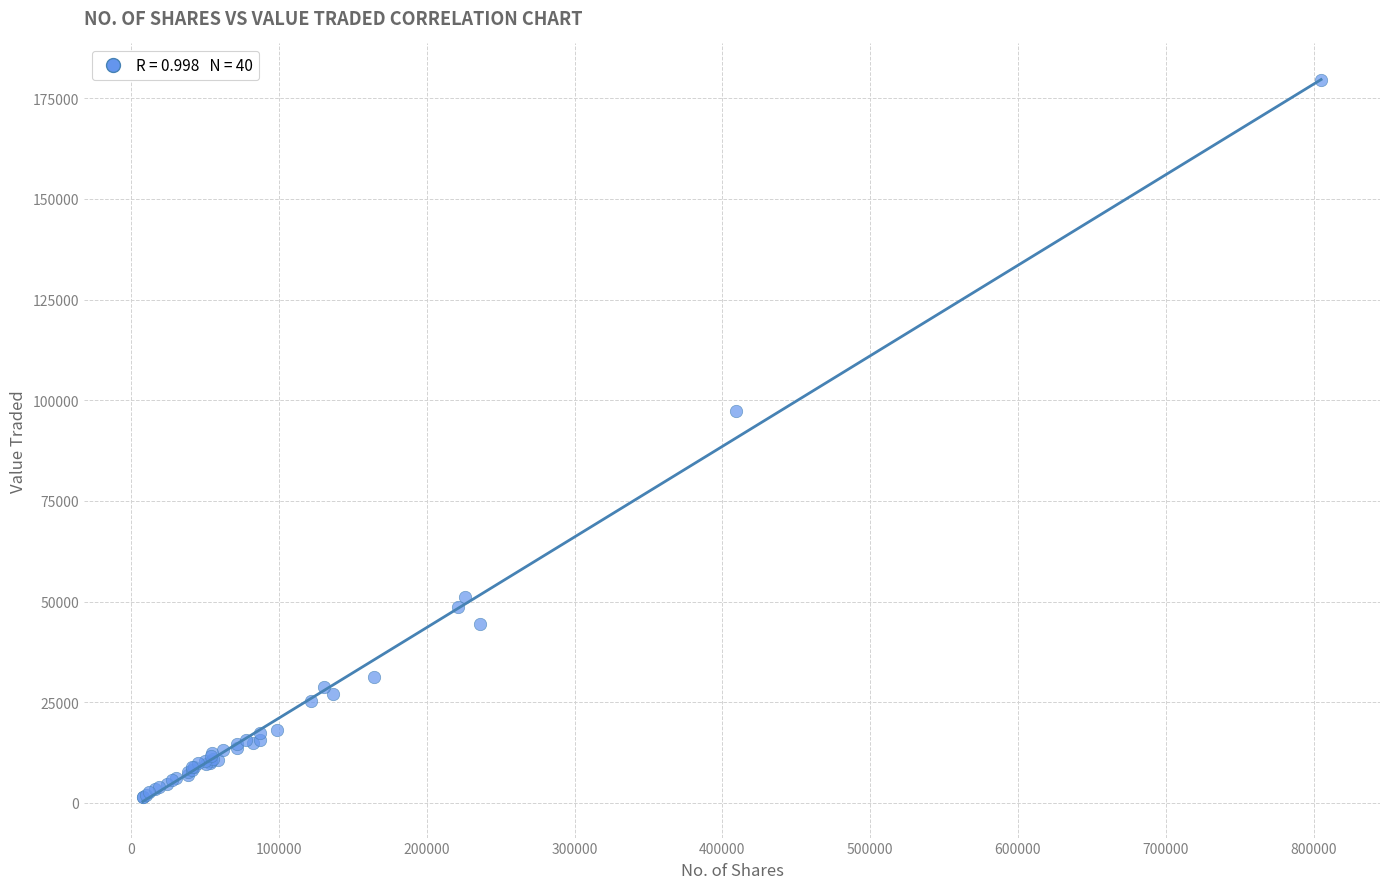

What Y value in the scatter plot is closest to 90556?

97331